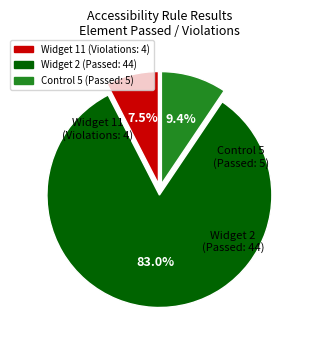

Rank the categories by value from lowest to highest.

Widget 11, Control 5, Widget 2